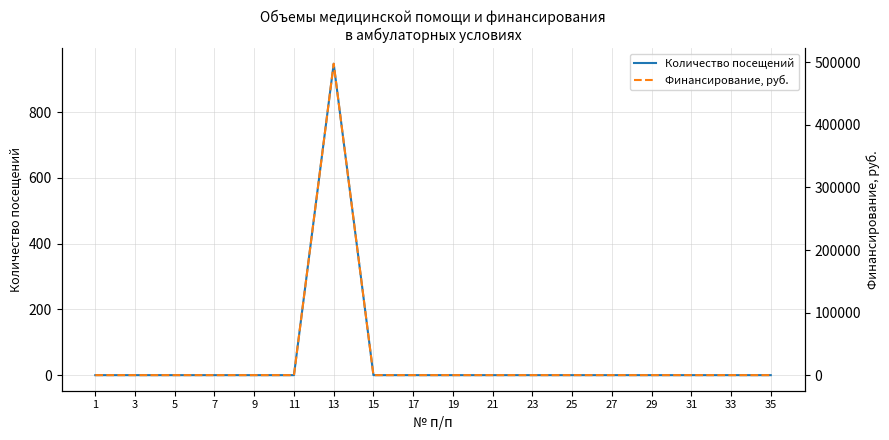

What is the highest value of the Финансирование, руб. series?

497804